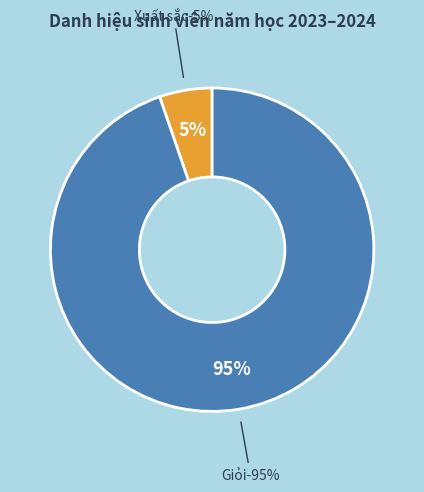

True or false: Xuất sắc (Giỏi ĐRL) accounts for 5% of the total.

True